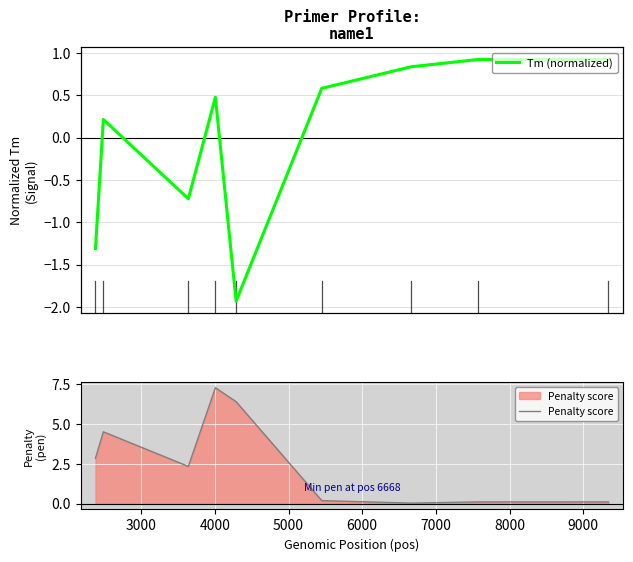

What is the maximum value shown in the chart?

7.3